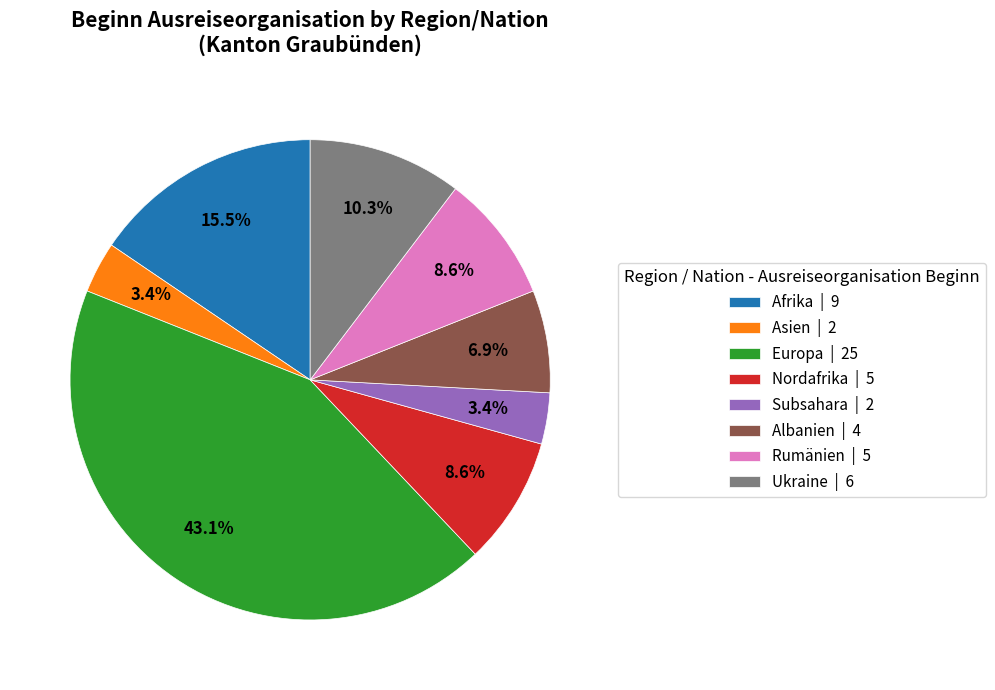

Which has a higher value, Europa | 25 or Albanien | 4?

Europa | 25